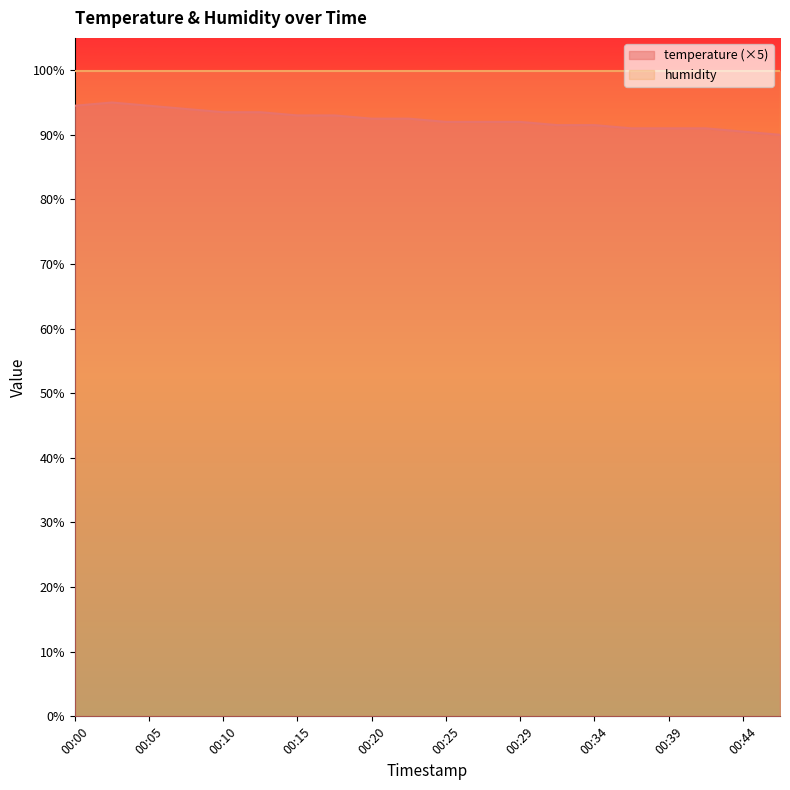

The value at 00:47 is 90.0. True or false?

True